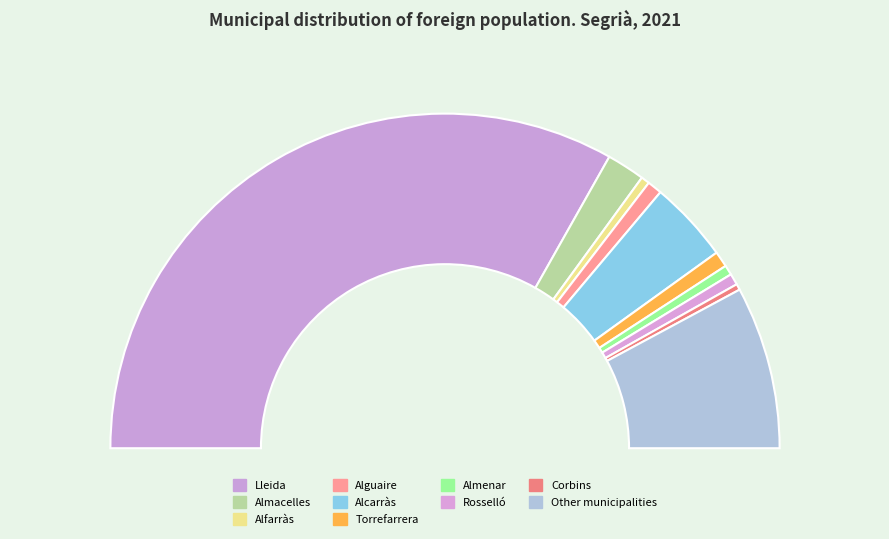

Is it true that Alfarràs is 1% of the pie?

True